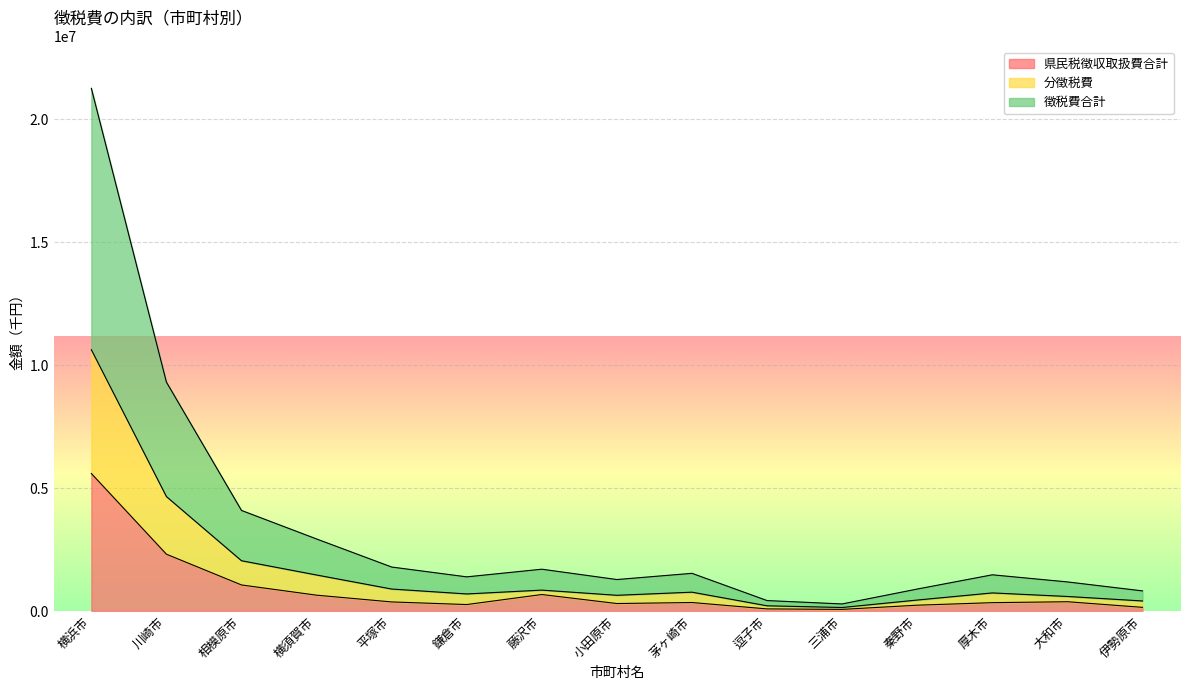

At which label does 県民税徴収取扱費合計 reach its peak?

横浜市